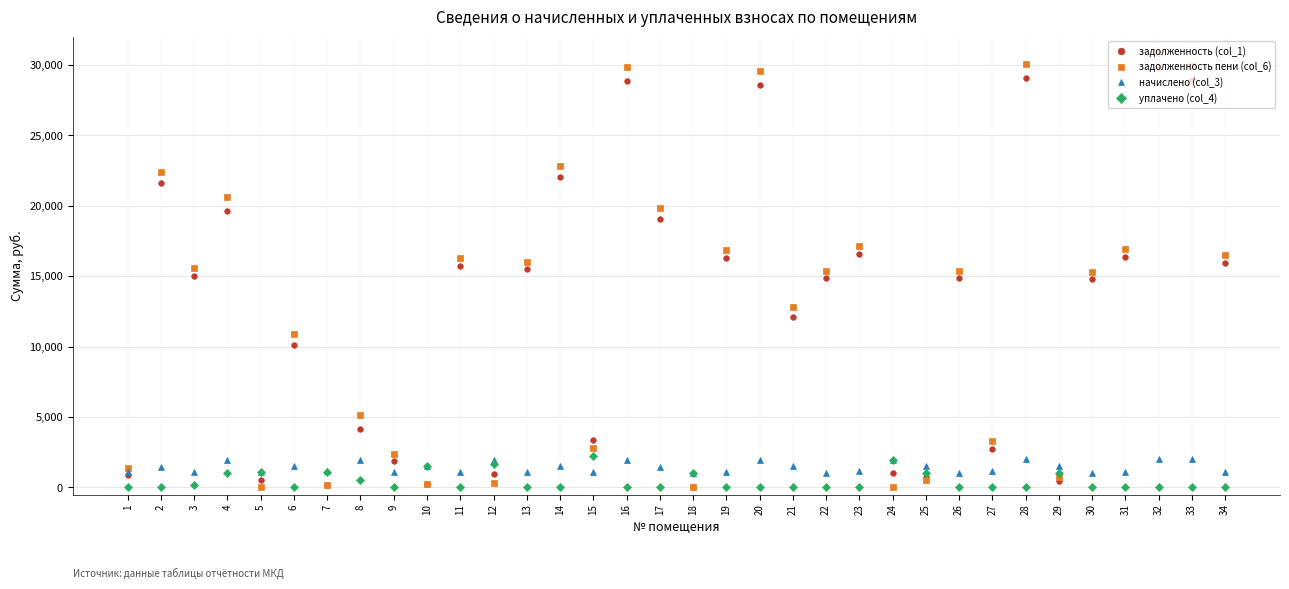

How many series are shown in this chart?

4